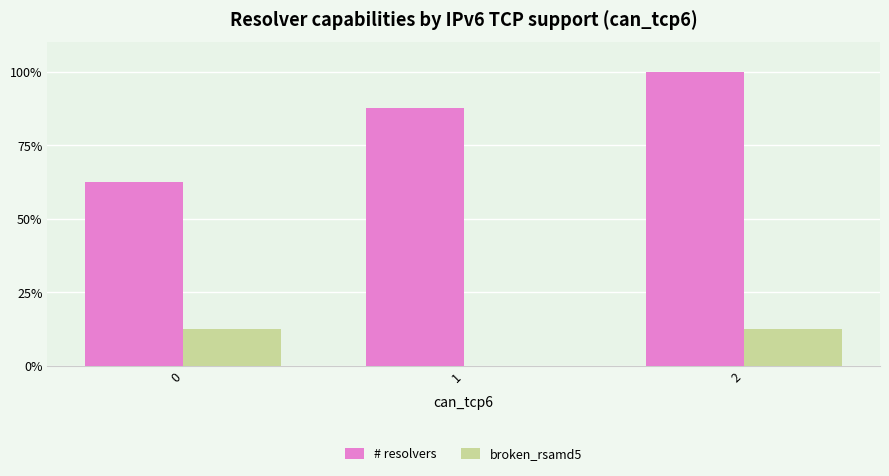

Is the value of # resolvers at 2 greater than the value of broken_rsamd5 at 0?

Yes